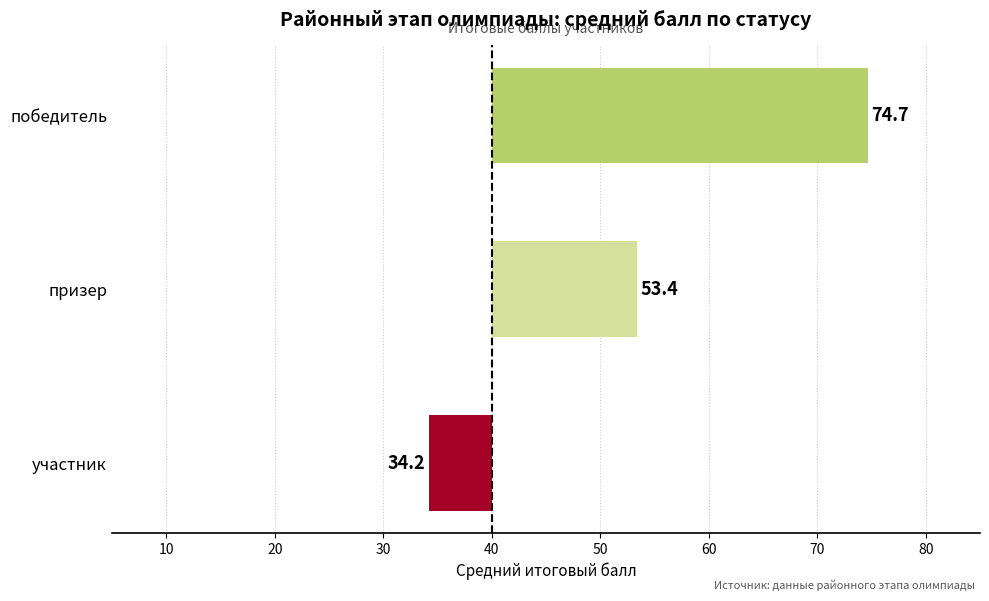

Are the bars horizontal?

Yes